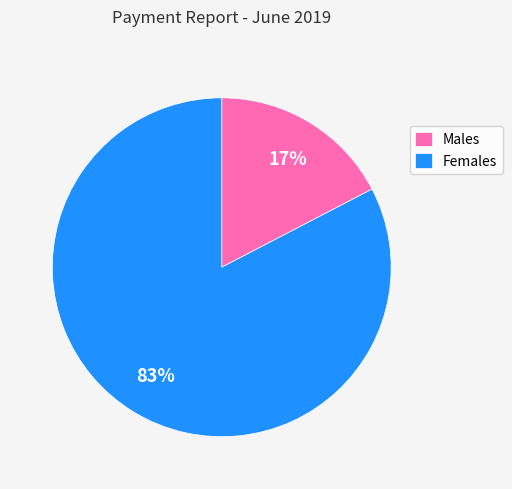

Is there any slice that represents more than half of the pie?

Yes